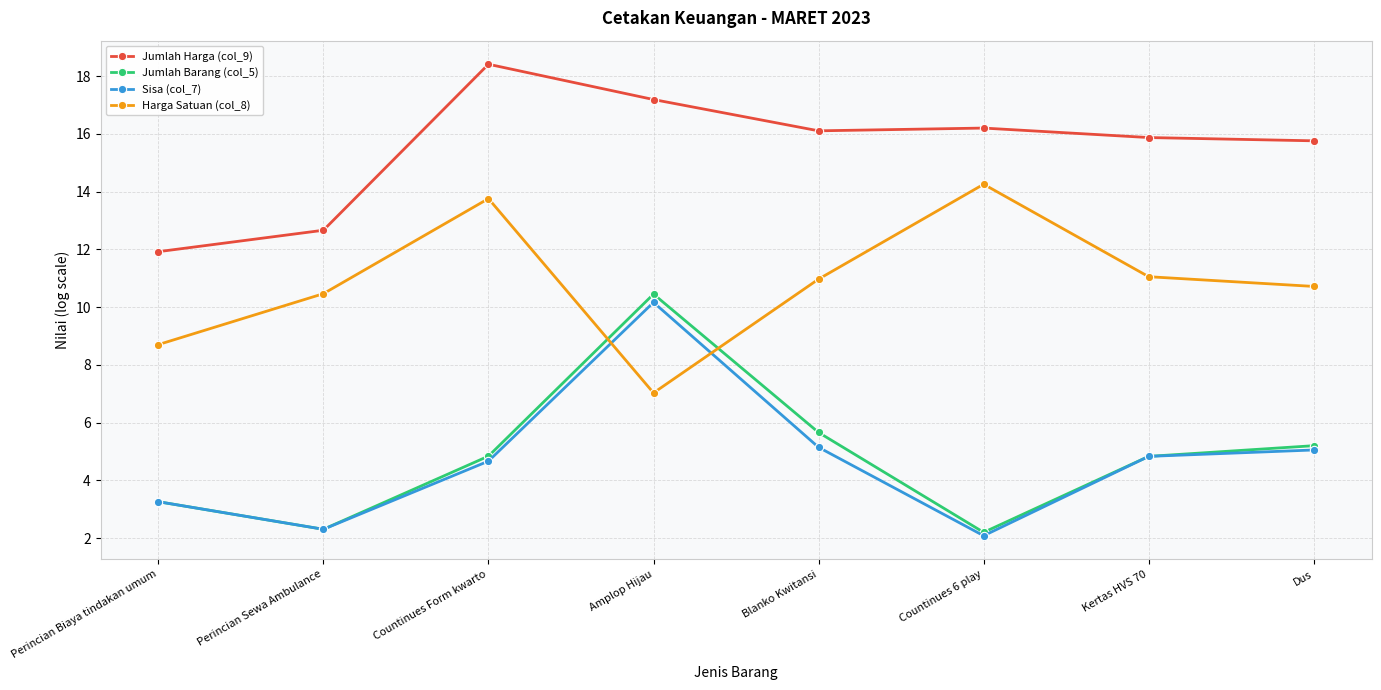

Where is Jumlah Barang (col_5) nearest to the value 6?

Blanko Kwitansi